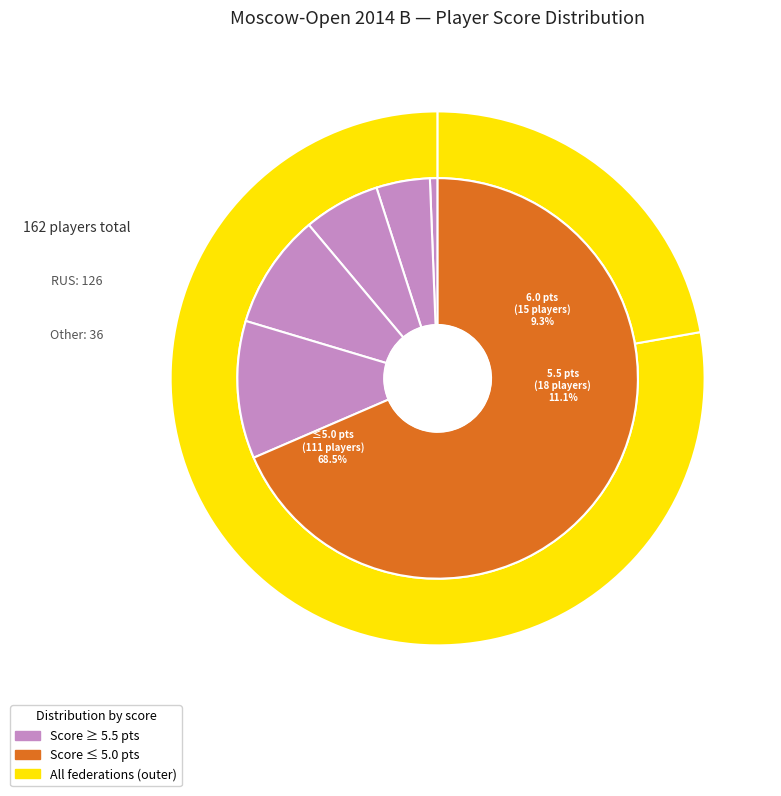

Is the sum of 5.5 and 6.0 greater than half?

No